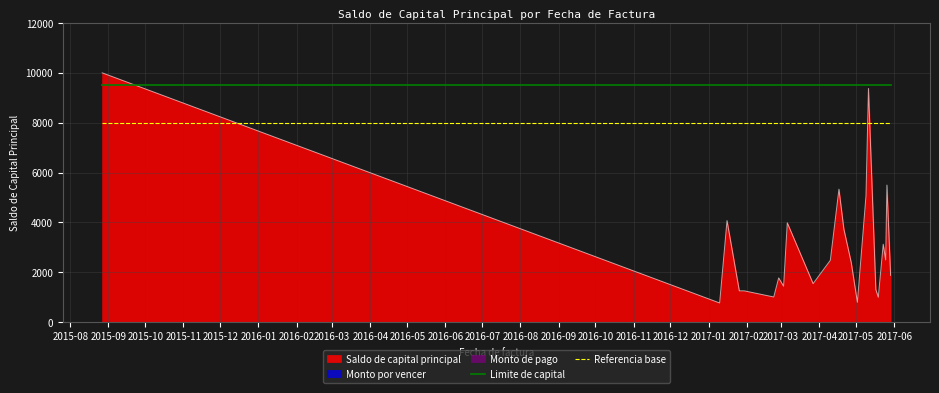

True or false: Limite de capital and Referencia base cross at least once.

False